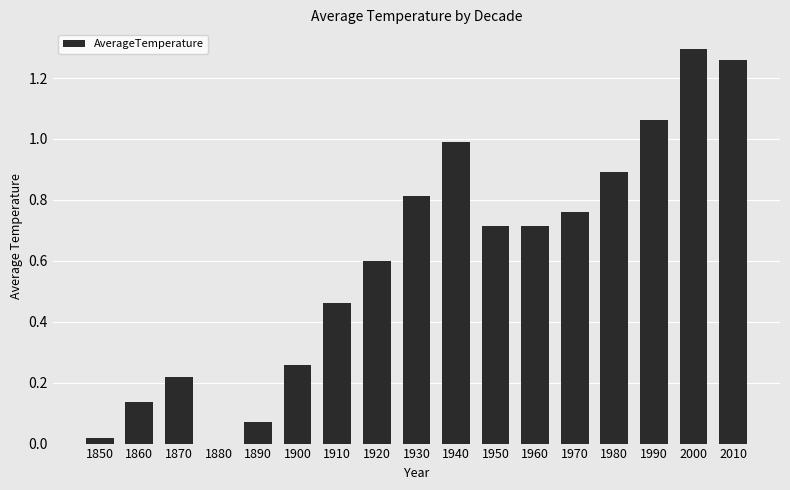

Which category has the highest value across all series?

2000